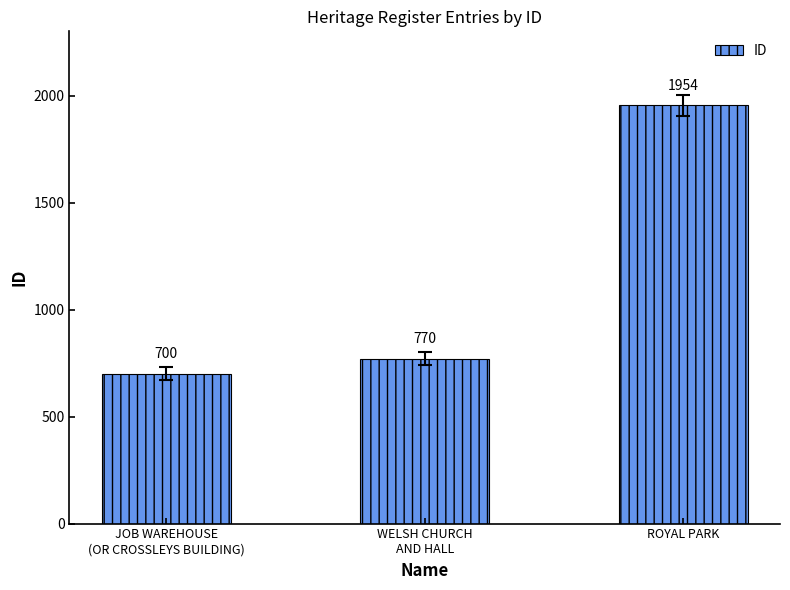

List the labels in order of value, largest first.

ROYAL PARK, WELSH CHURCH
AND HALL, JOB WAREHOUSE
(OR CROSSLEYS BUILDING)